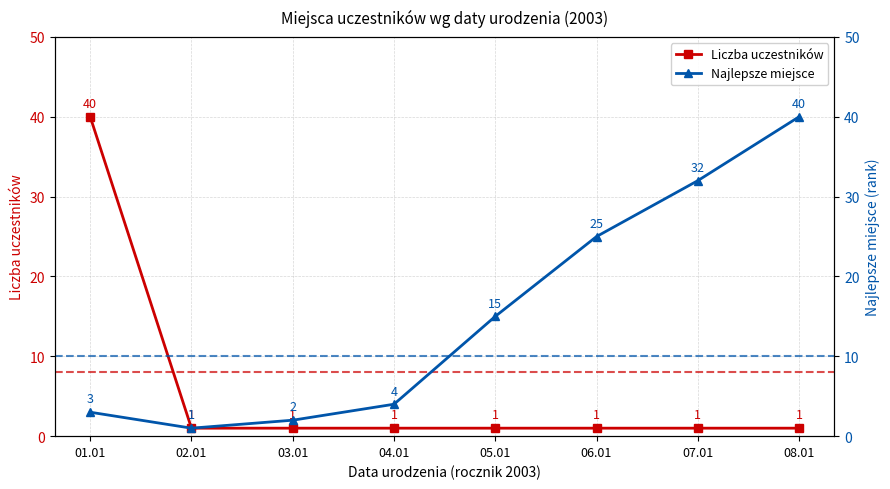

Is this an area chart (filled region under the line)?

No